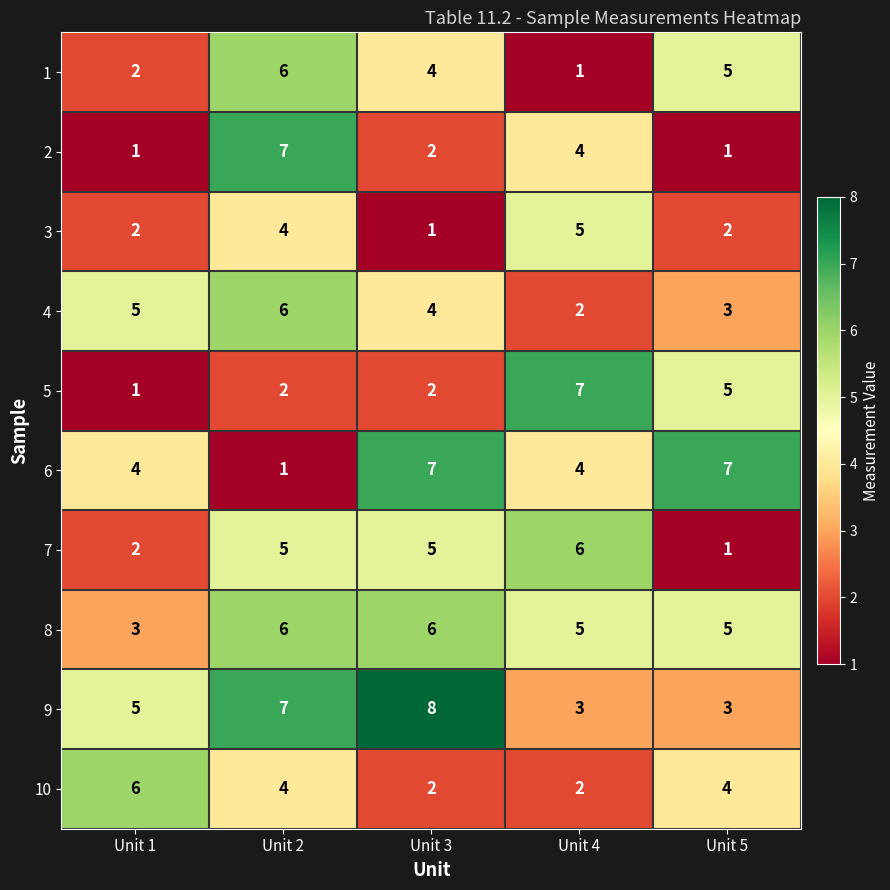

Count the number of categories in the chart.

5